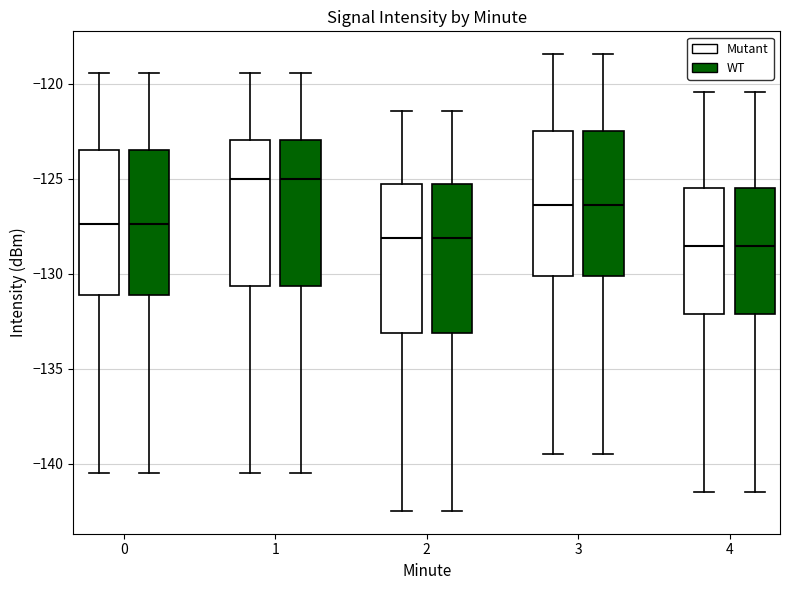

Where is the upper edge of the box for 3 (Mutant) on the y-axis? The values are not printed on the chart, so give them approximately, as read against the axis.

-122.5